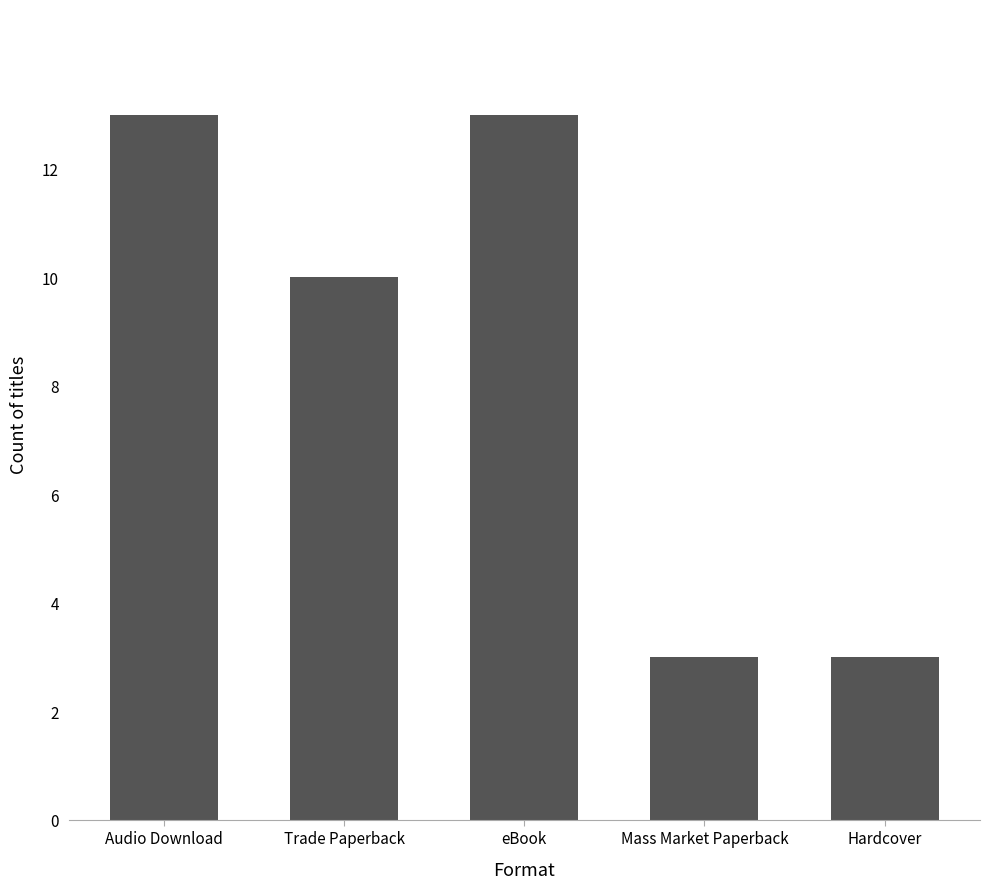

Reading left to right, list all the values displayed in this chart.

13	10	13	3	3